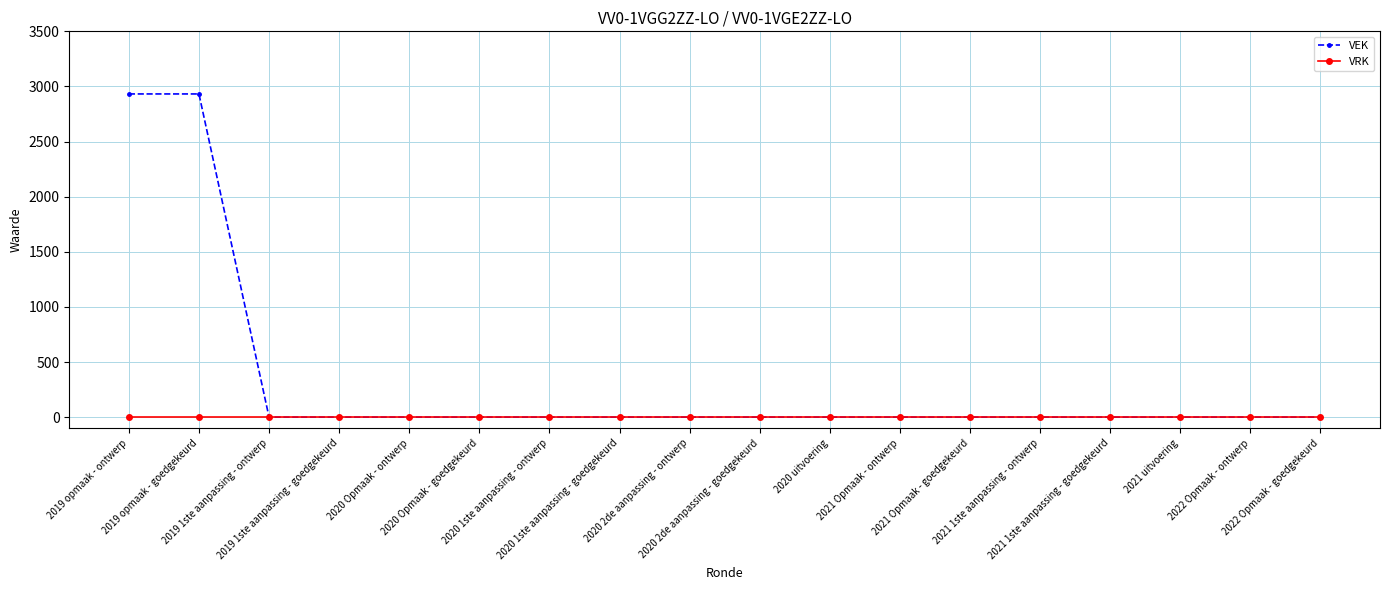

What is the highest value of the VEK series?

2932